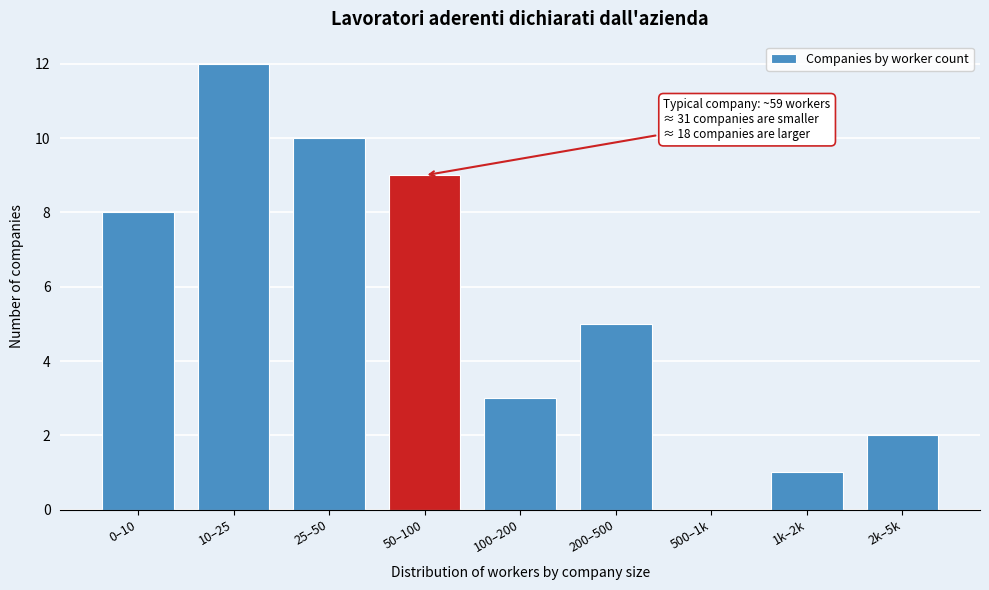

Reading left to right, extract all data points from this chart.

0–10=8	10–25=12	25–50=10	50–100=9	100–200=3	200–500=5	500–1k=0	1k–2k=1	2k–5k=2